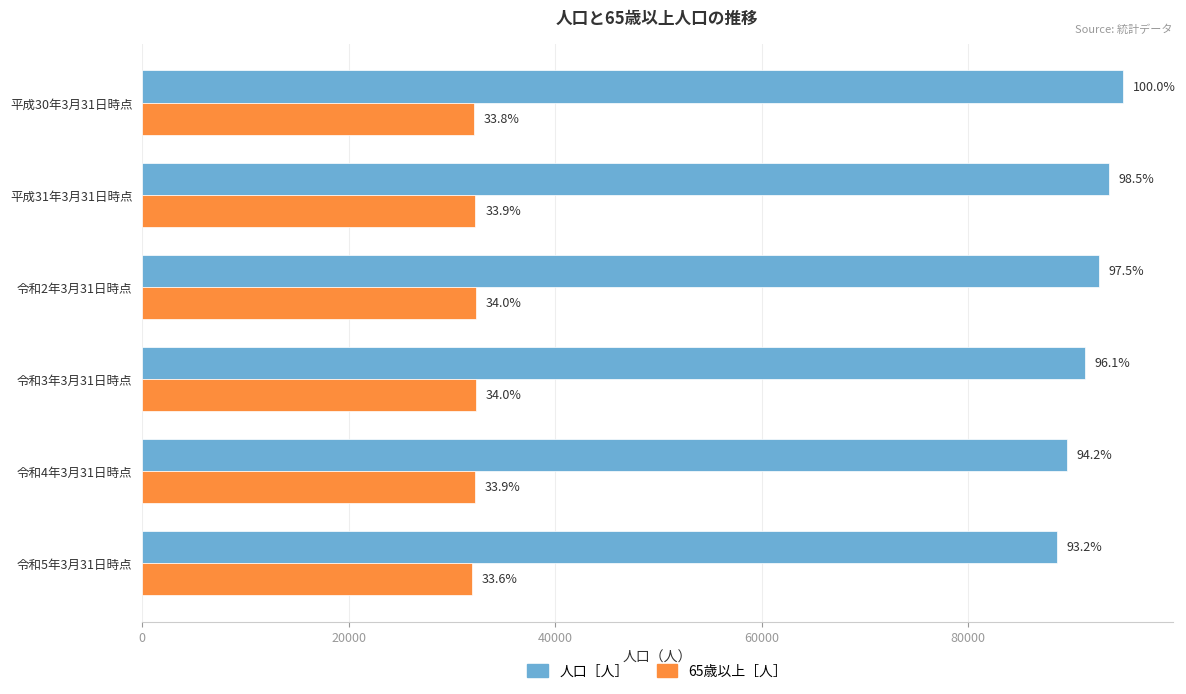

What are all the series names shown in the legend?

人口［人］, 65歳以上［人］